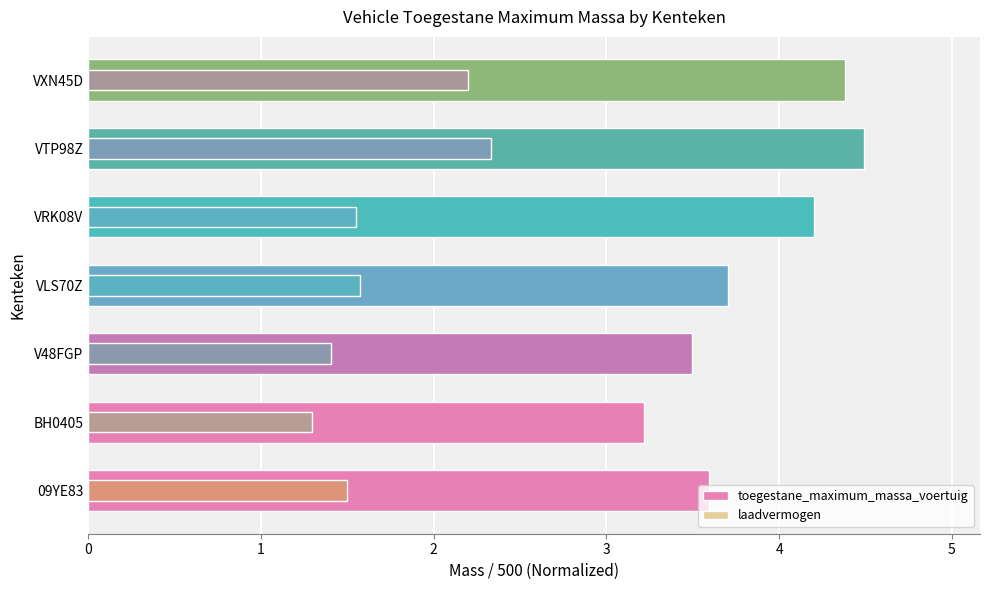

Is the value of toegestane_maximum_massa_voertuig at 1 greater than the value of laadvermogen at 2?

Yes